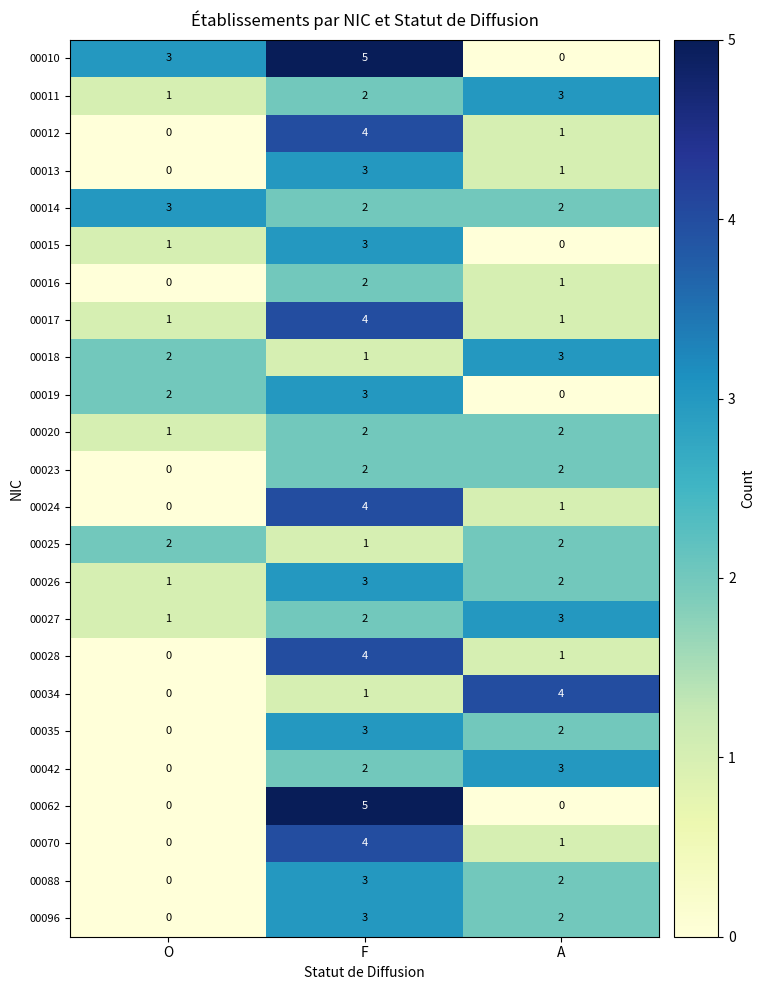

At how many categories does at least one series exceed 1?

3